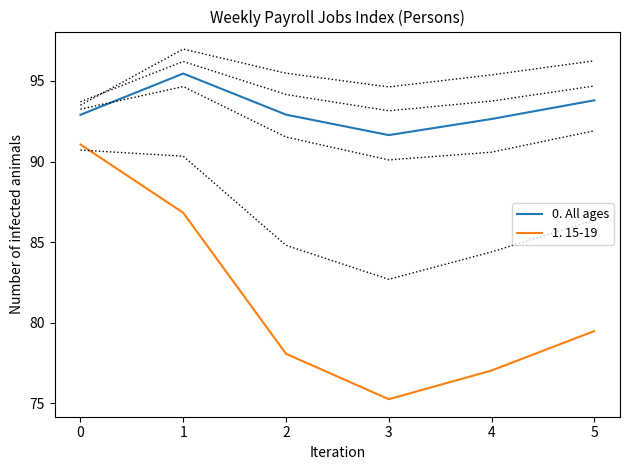

Does the chart display data point markers on the line(s)?

No